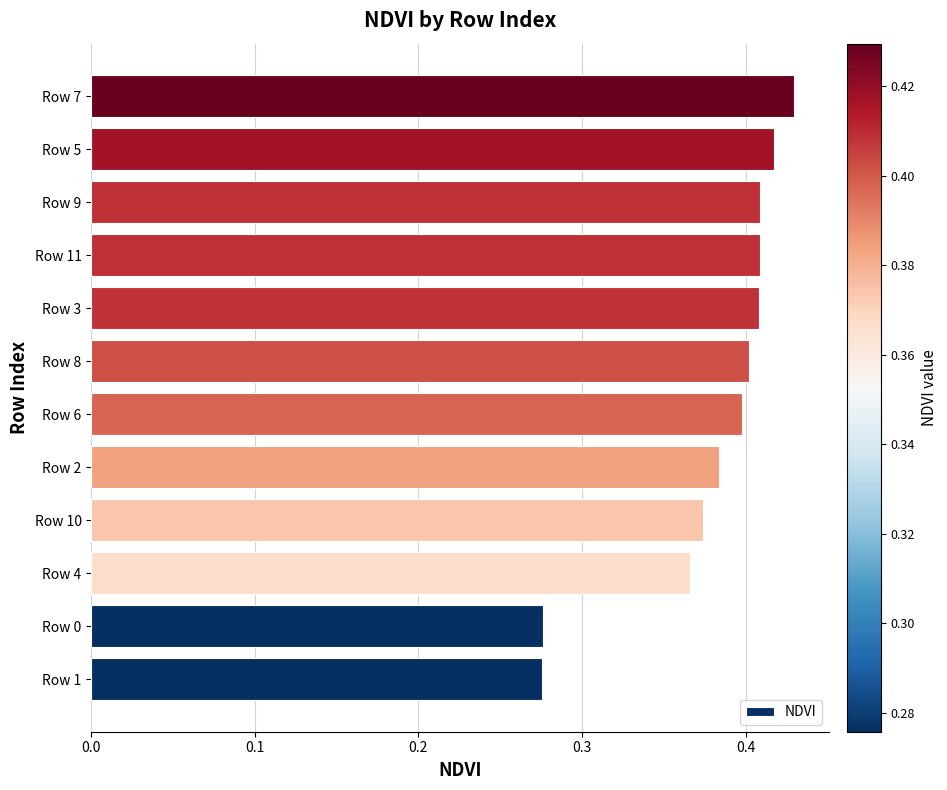

Between Row 7 and Row 0, which is larger?

Row 7